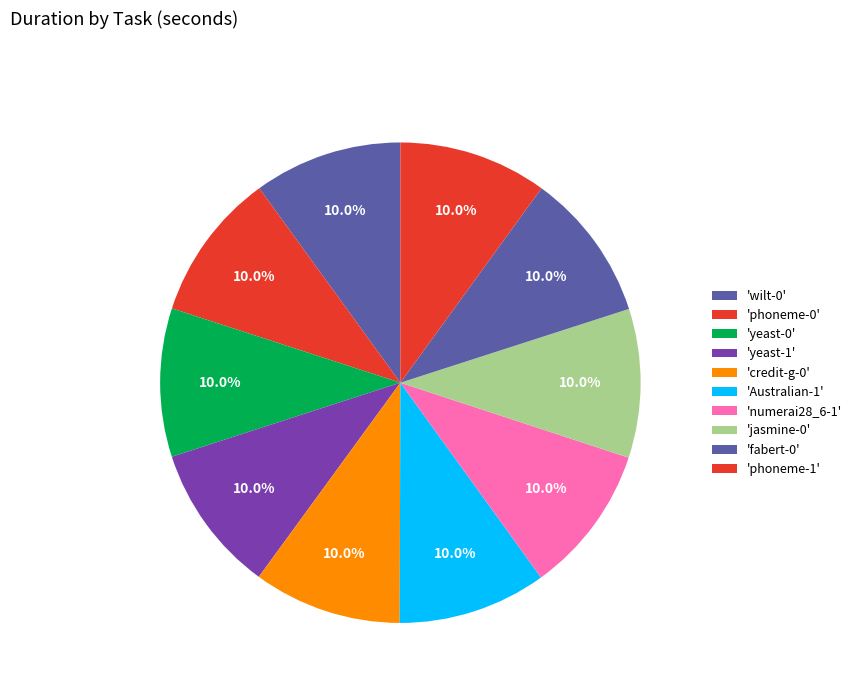

Which slice is the smallest?

credit-g-0